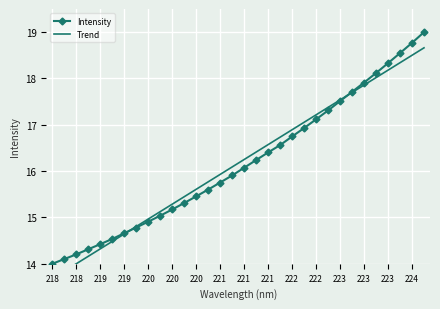

Which category has the lowest value across all series?

218